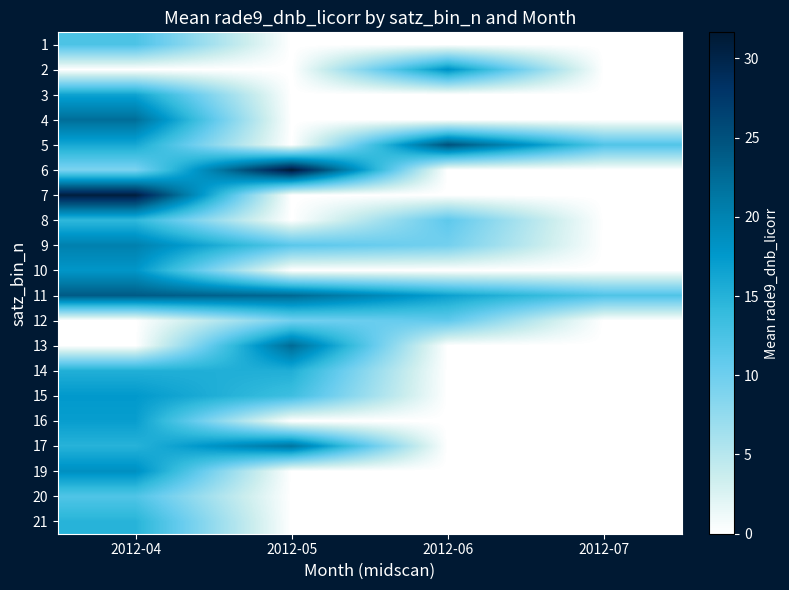

Reading right to left, extract all data points from this chart.

1: 2012-07=0.0	2012-06=0.0	2012-05=0.0	2012-04=12.3
2: 2012-07=0.0	2012-06=18.3	2012-05=0.0	2012-04=0.0
3: 2012-07=0.0	2012-06=0.0	2012-05=0.0	2012-04=16.6
4: 2012-07=0.0	2012-06=0.0	2012-05=0.0	2012-04=22.2
5: 2012-07=12.0	2012-06=24.9	2012-05=0.0	2012-04=16.0
6: 2012-07=0.0	2012-06=0.0	2012-05=31.6	2012-04=9.1
7: 2012-07=0.0	2012-06=0.0	2012-05=0.0	2012-04=30.9
8: 2012-07=0.0	2012-06=11.1	2012-05=0.0	2012-04=14.3
9: 2012-07=0.0	2012-06=9.6	2012-05=11.4	2012-04=20.3
10: 2012-07=0.0	2012-06=0.0	2012-05=0.0	2012-04=17.9
11: 2012-07=12.1	2012-06=16.8	2012-05=22.7	2012-04=24.0
12: 2012-07=0.0	2012-06=11.0	2012-05=9.7	2012-04=0.0
13: 2012-07=0.0	2012-06=0.0	2012-05=22.6	2012-04=0.0
14: 2012-07=0.0	2012-06=0.0	2012-05=15.4	2012-04=15.3
15: 2012-07=0.0	2012-06=0.0	2012-05=13.3	2012-04=17.5
16: 2012-07=0.0	2012-06=0.0	2012-05=0.0	2012-04=17.0
17: 2012-07=0.0	2012-06=0.0	2012-05=21.6	2012-04=14.9
19: 2012-07=0.0	2012-06=0.0	2012-05=0.0	2012-04=18.5
20: 2012-07=0.0	2012-06=0.0	2012-05=0.0	2012-04=12.1
21: 2012-07=0.0	2012-06=0.0	2012-05=0.0	2012-04=14.9